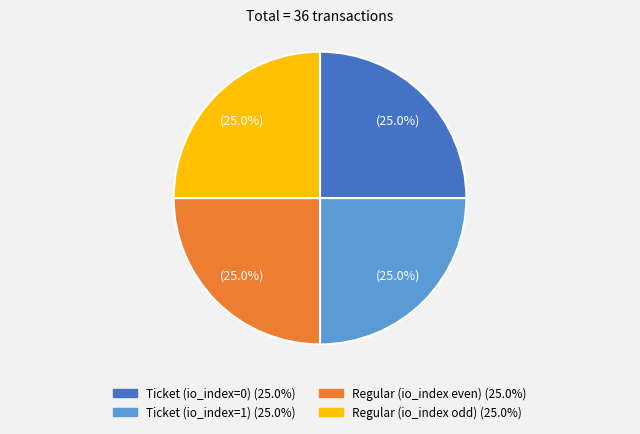

Is there a majority slice in this chart?

No